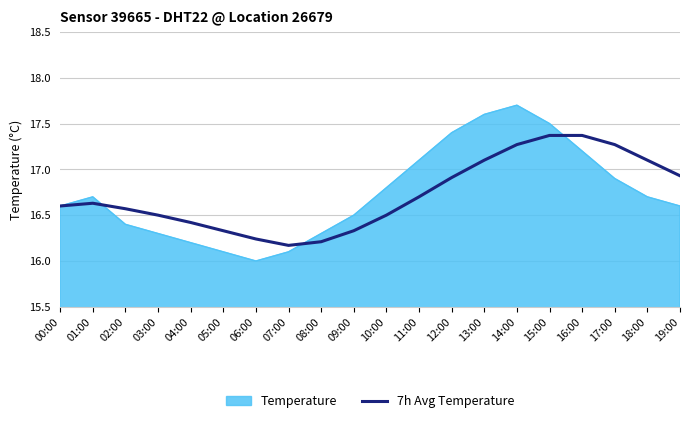

What is the maximum value shown in the chart?

17.7